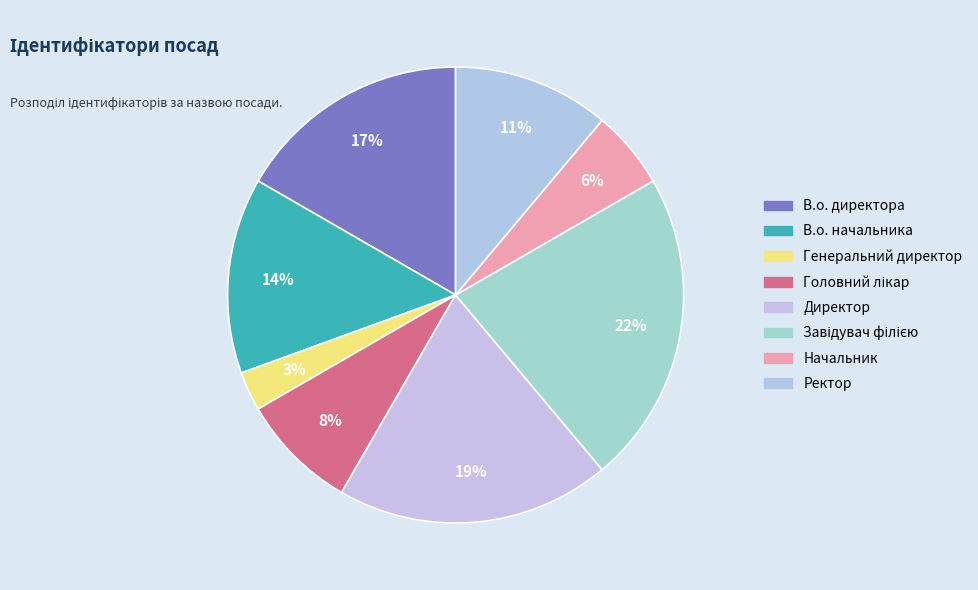

Does В.о. начальника account for over 50% of the chart?

No